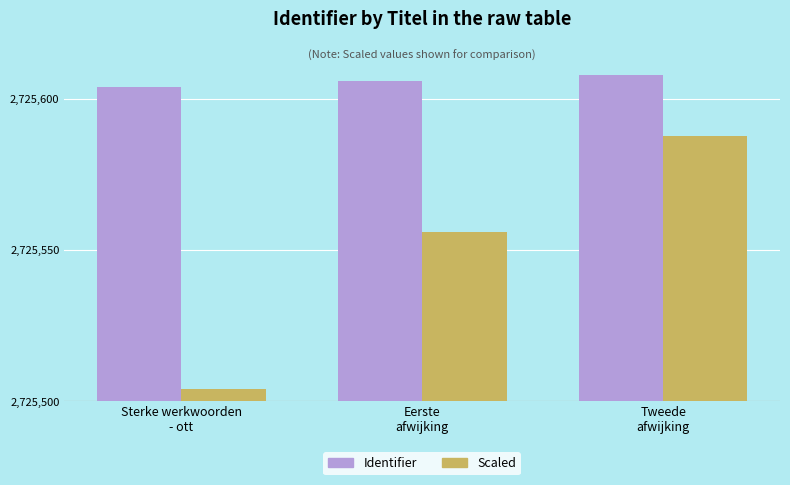

What is the value of the Identifier bar at the 3rd from the left?

2725608